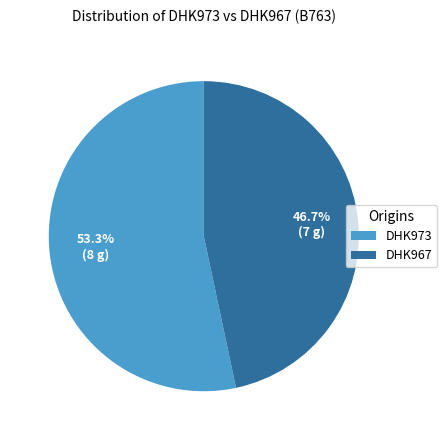

Is it true that DHK973 is 65% of the pie?

False